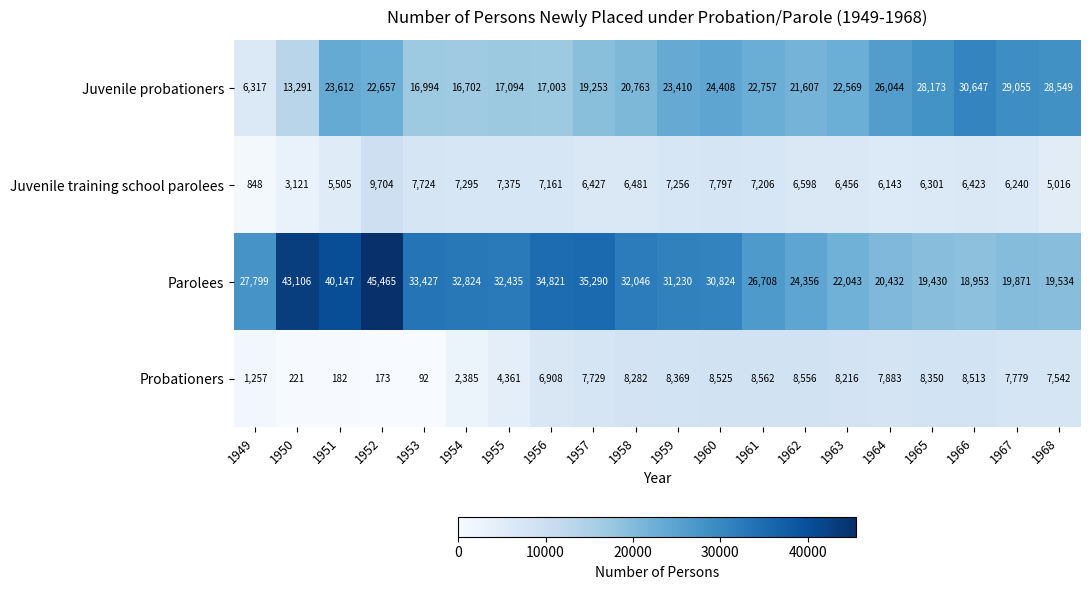

At which label is Juvenile training school parolees closest to 5276?

1951